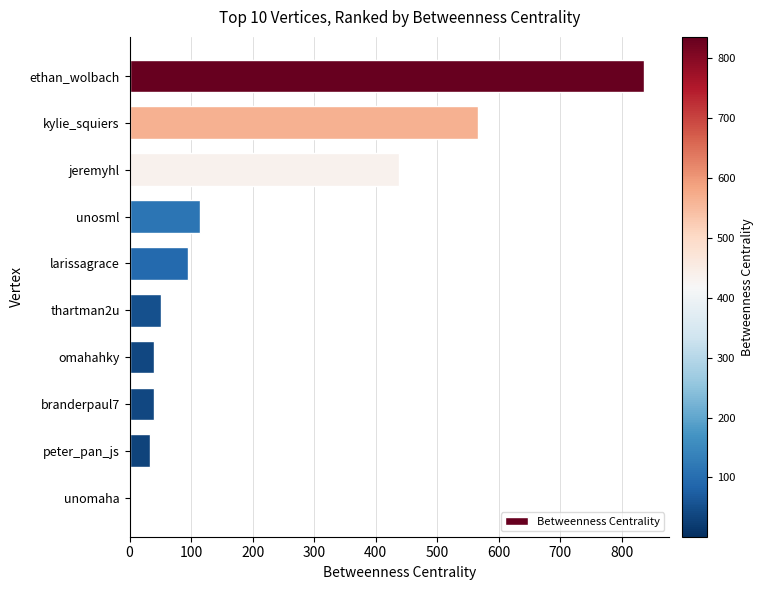

What is the maximum value shown in the chart?

835.3